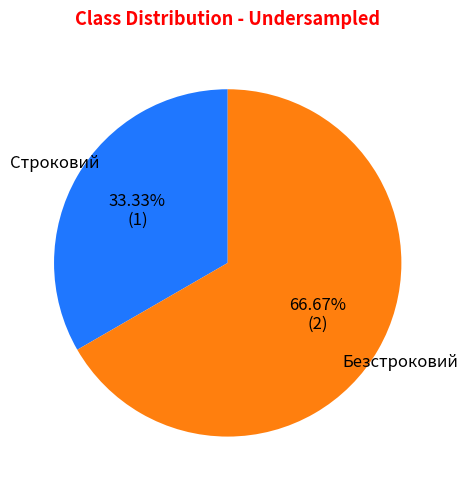

Does any single category account for the majority?

Yes